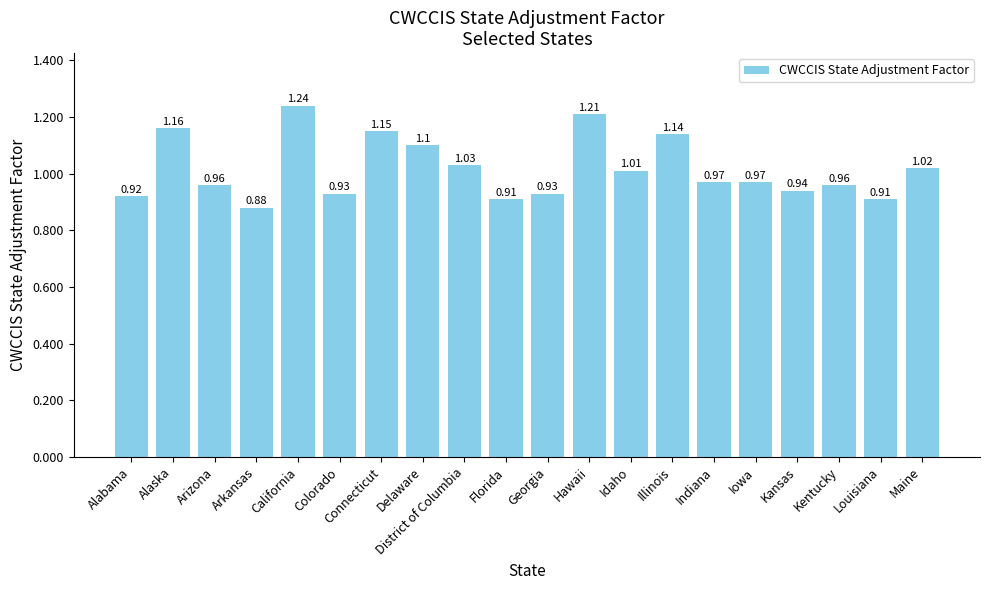

At which label is the value closest to 1?

Idaho